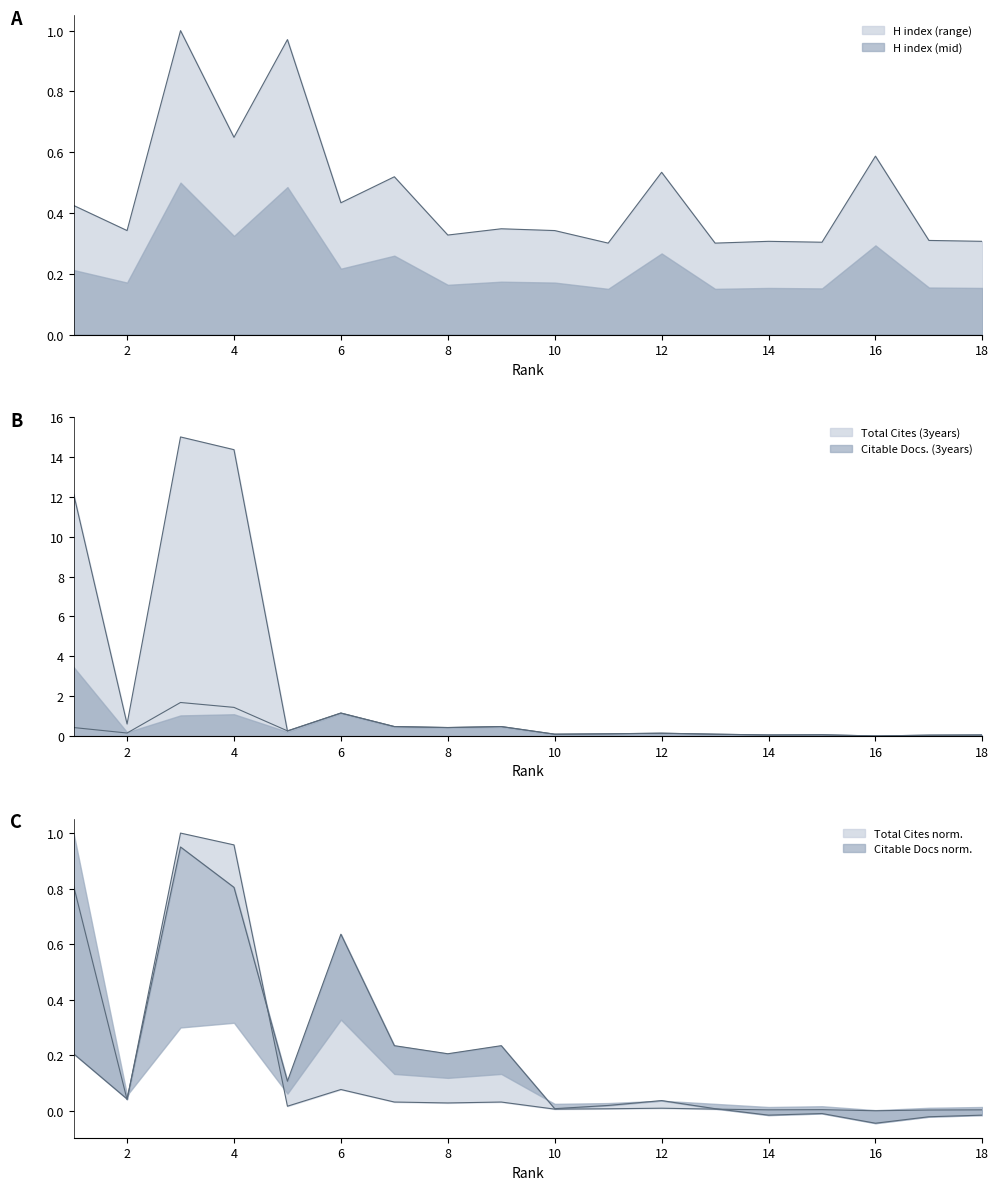

At how many categories does at least one series exceed 11?

3